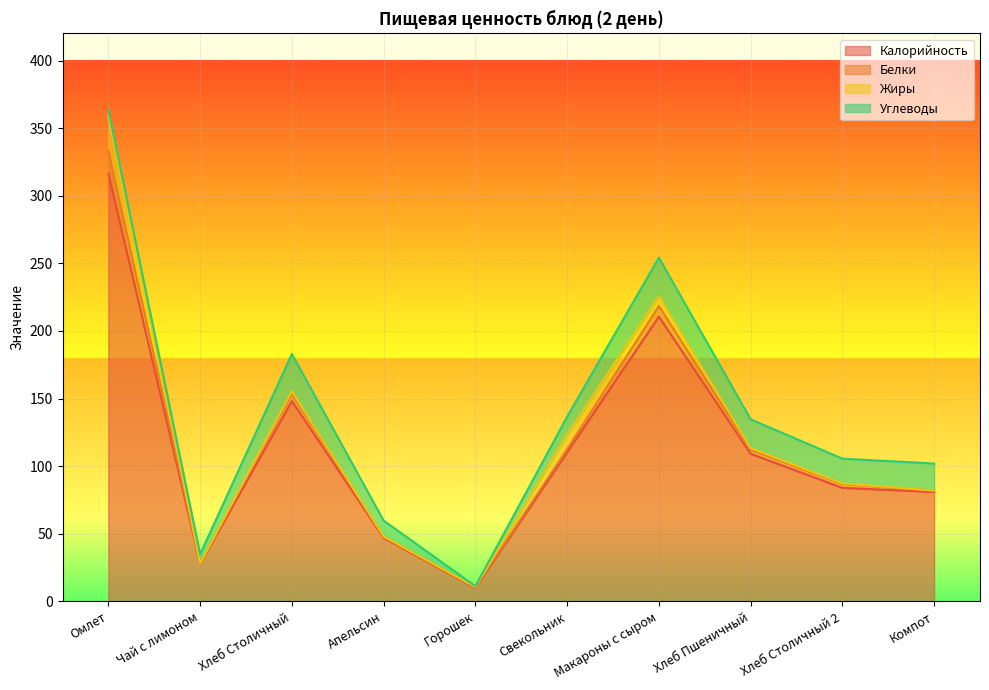

Rank the series by their maximum value, from lowest to highest.

Белки, Жиры, Углеводы, Калорийность